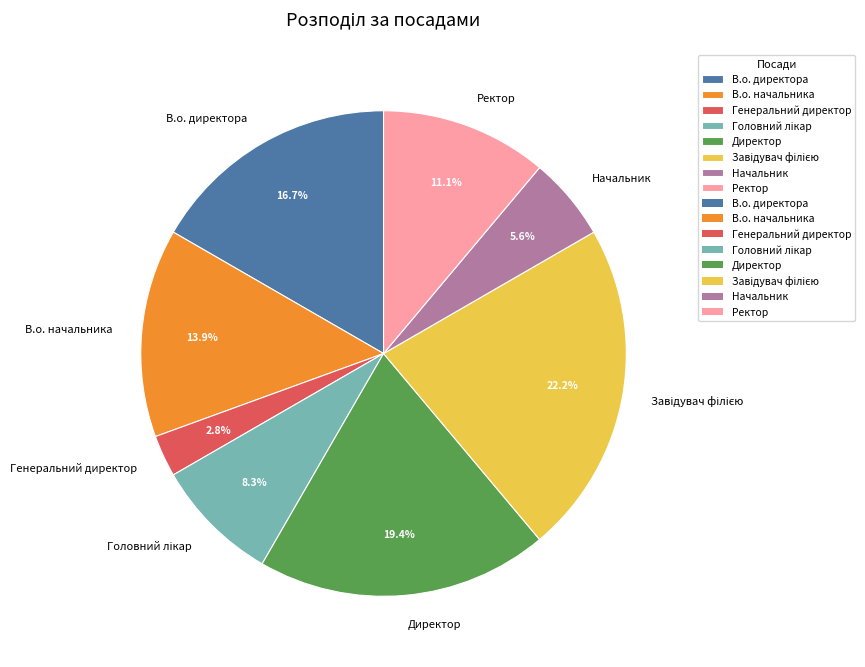

What percentage is NOT represented by Генеральний директор?

97.2%